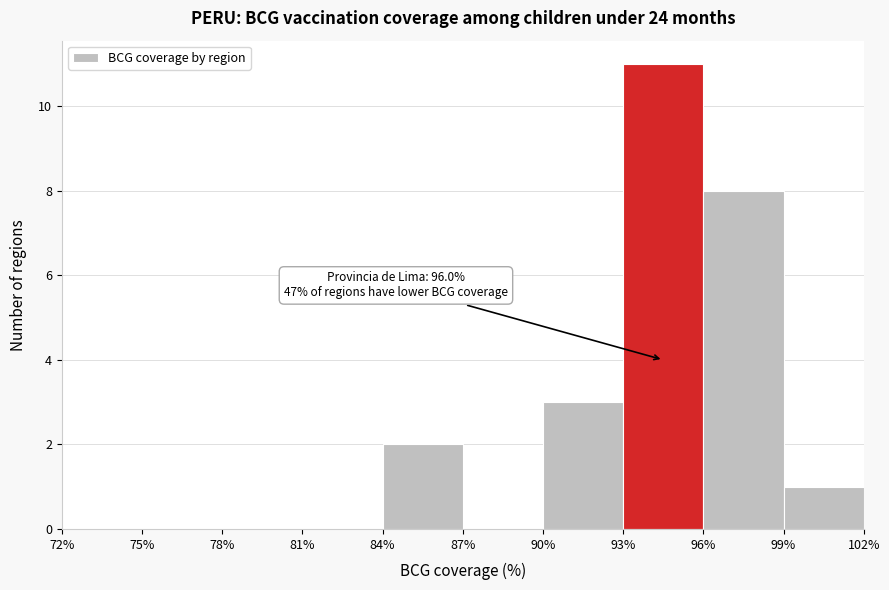

Over which range of the x-axis is the bar tallest?

93% to 96%